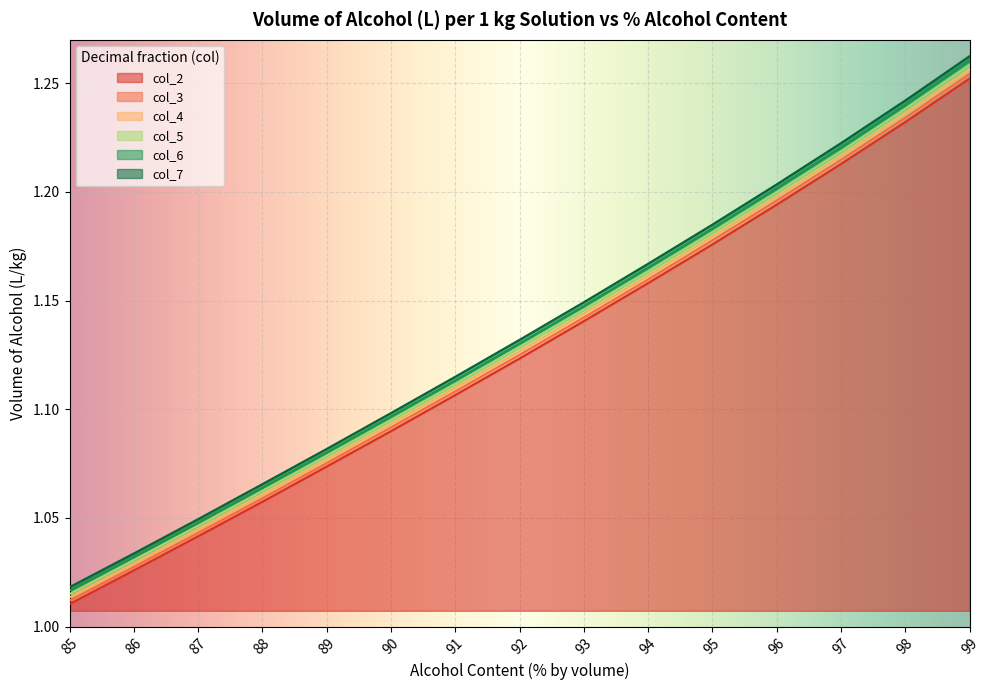

Is it true that col_5 equals 1.2 at 98?

True